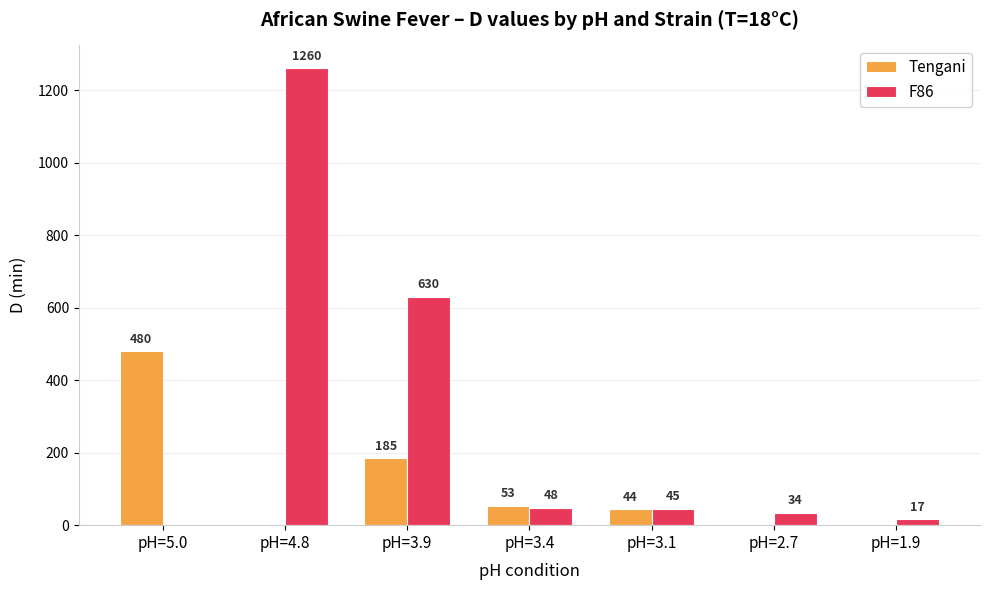

The F86 series shows -585.0 at pH=5.0. True or false?

False